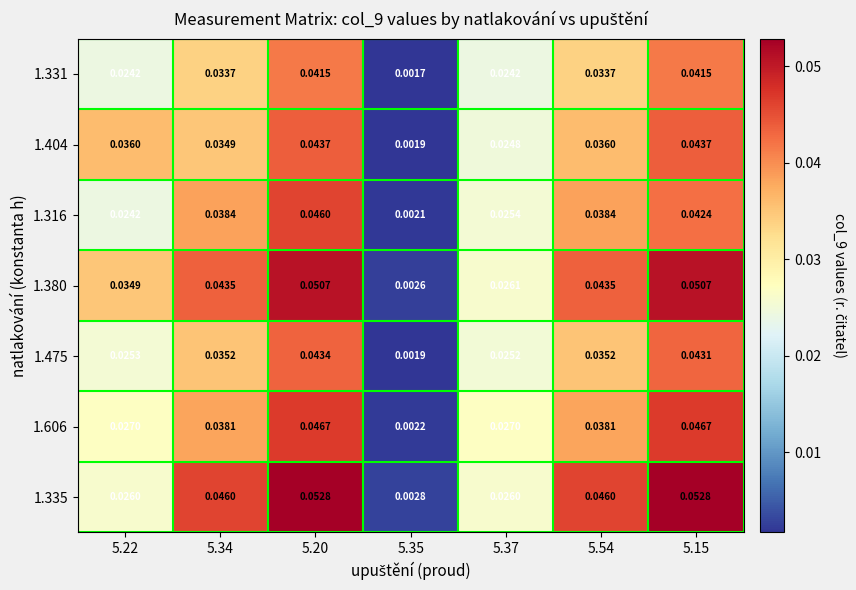

Is the value of 1.606 at 5.37 greater than the value of 1.380 at 5.34?

No